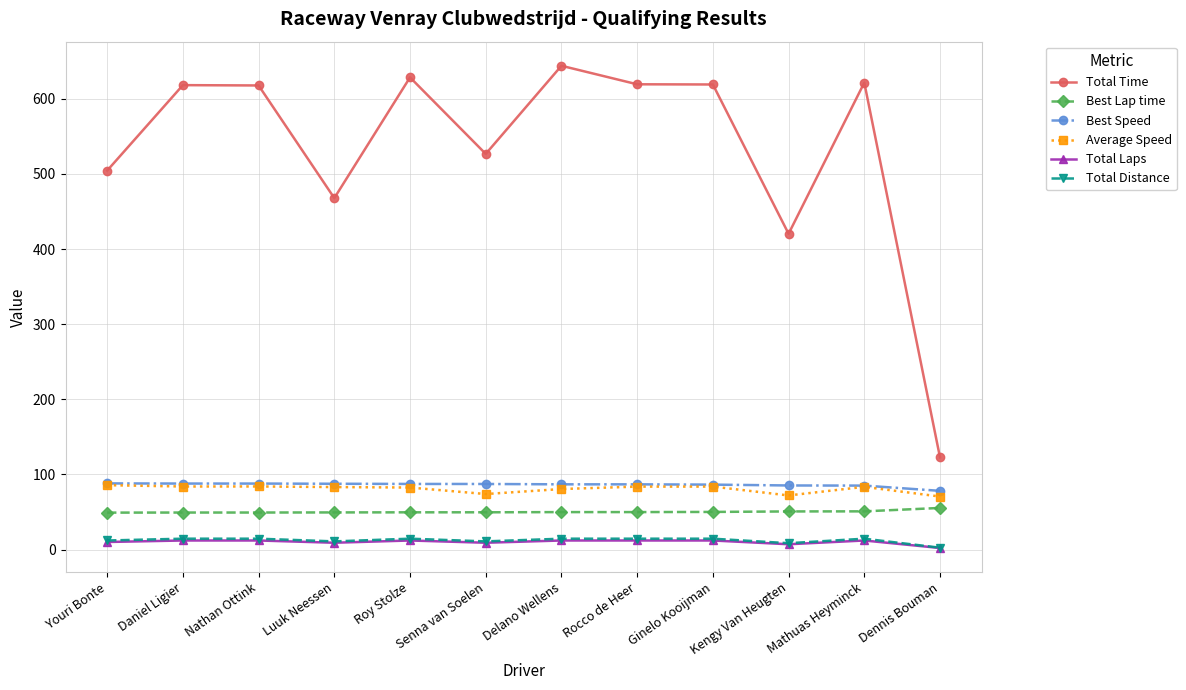

What is the approximate value of Best Speed at Mathuas Heyminck?

85.1